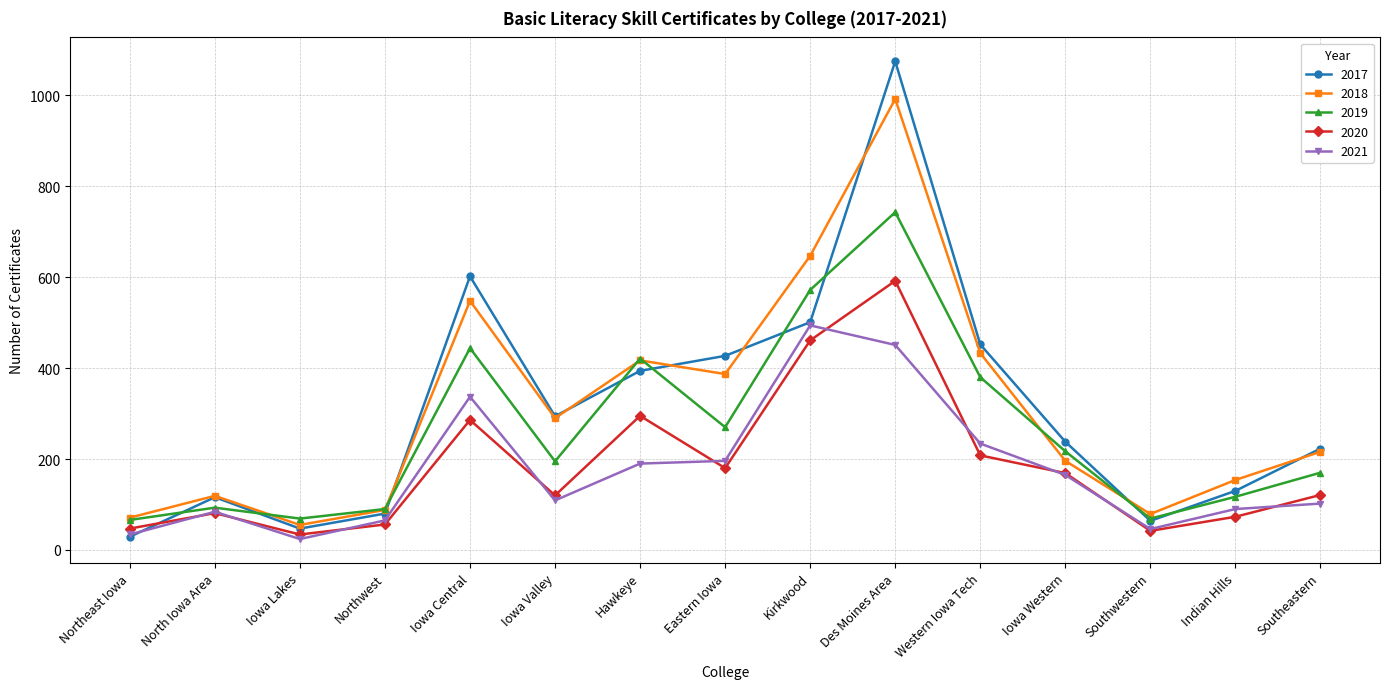

List the series in order of their peak value, highest first.

2017, 2018, 2019, 2020, 2021